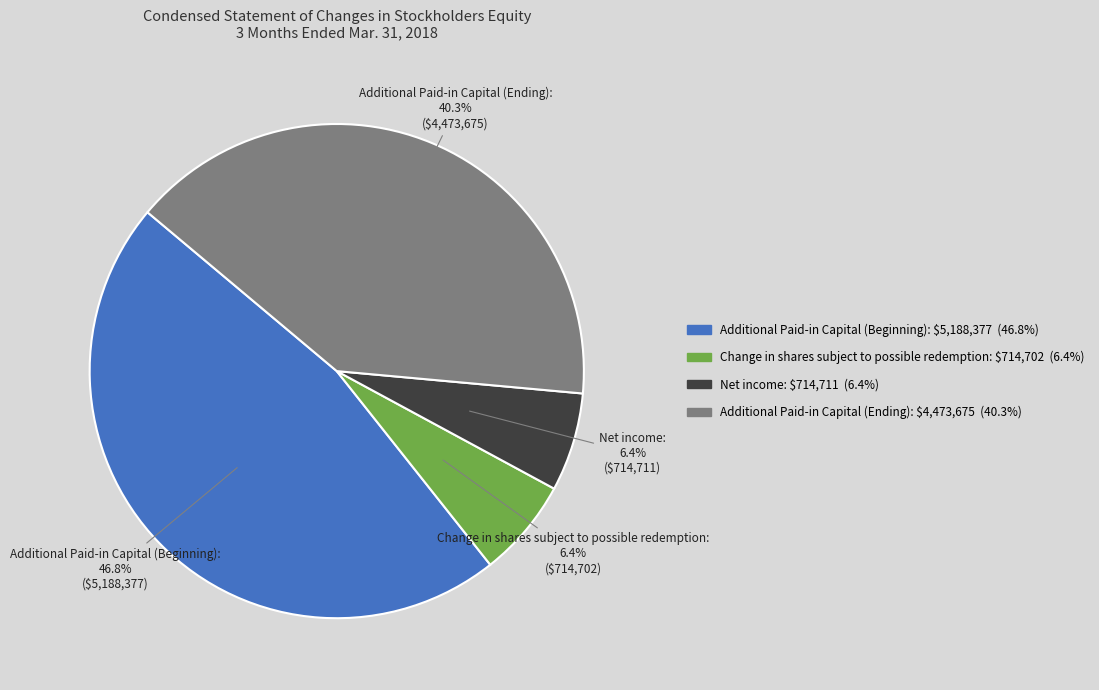

True or false: Change in shares subject to possible redemption accounts for 1% of the total.

False